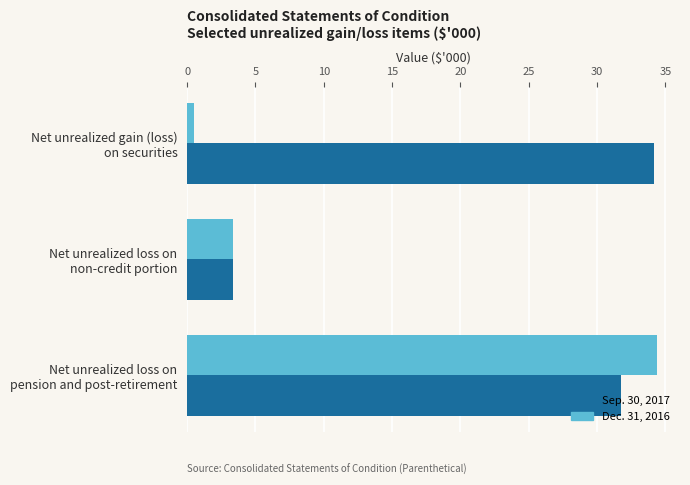

What are all the series names shown in the legend?

Sep. 30, 2017, Dec. 31, 2016